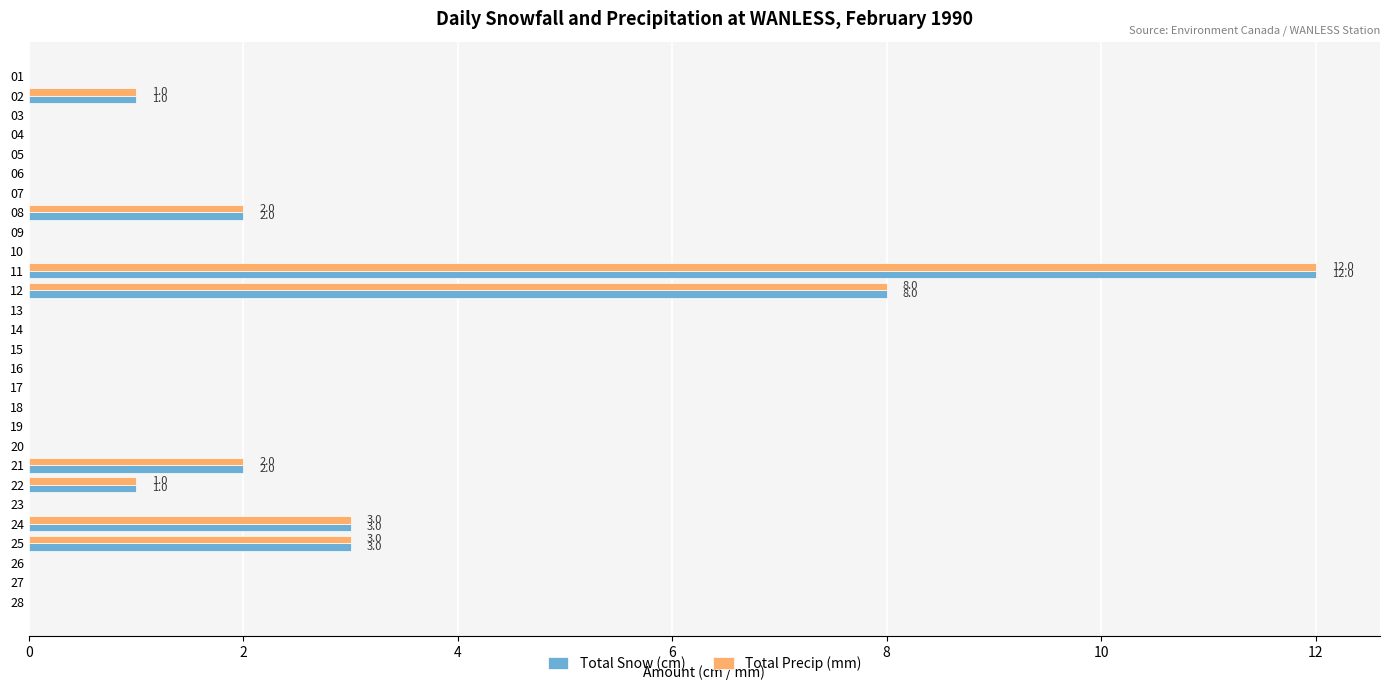

At which category is the sum across all series the highest?

11